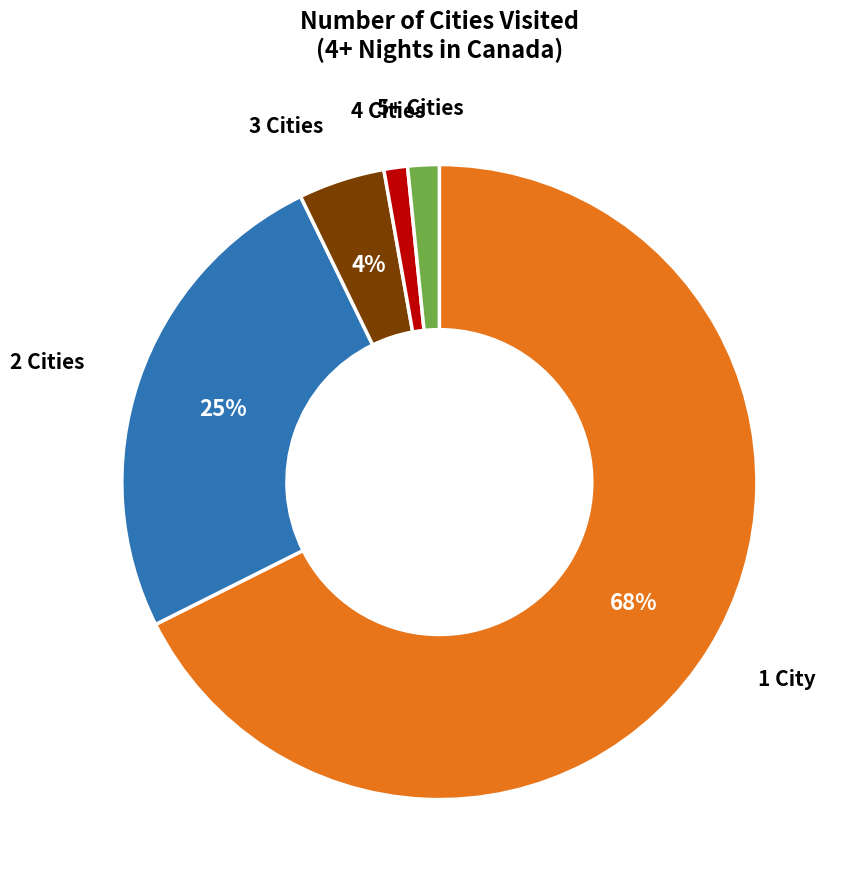

How many slices are in this pie chart?

5